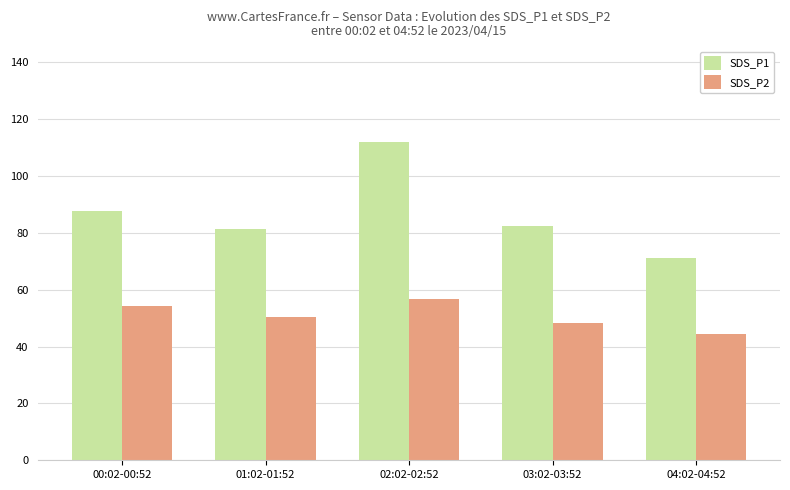

What is the label of the 1st bar from the left?

00:02-00:52